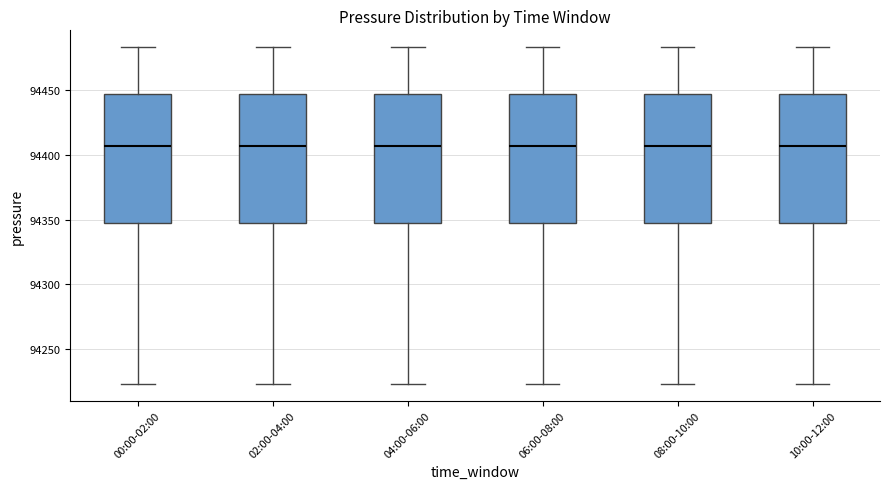

Where does the lower whisker of the box for 06:00-08:00 end on the y-axis? The values are not printed on the chart, so give them approximately, as read against the axis.

94225